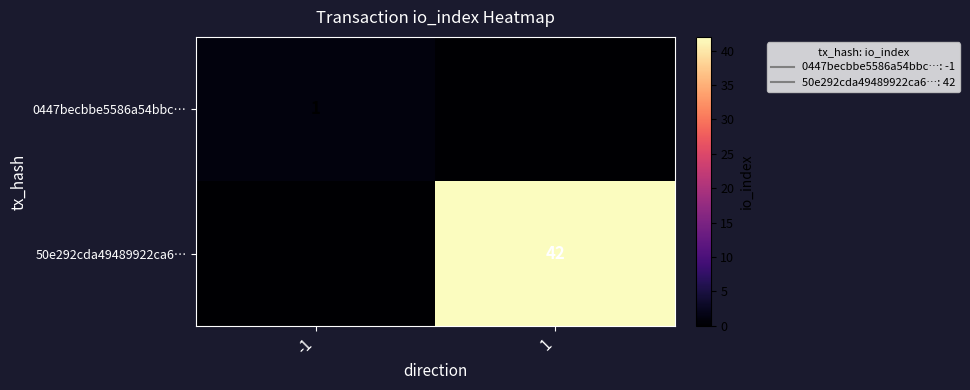

Between -1 and 1, which series saw the biggest shift?

50e292cda49489922ca6…